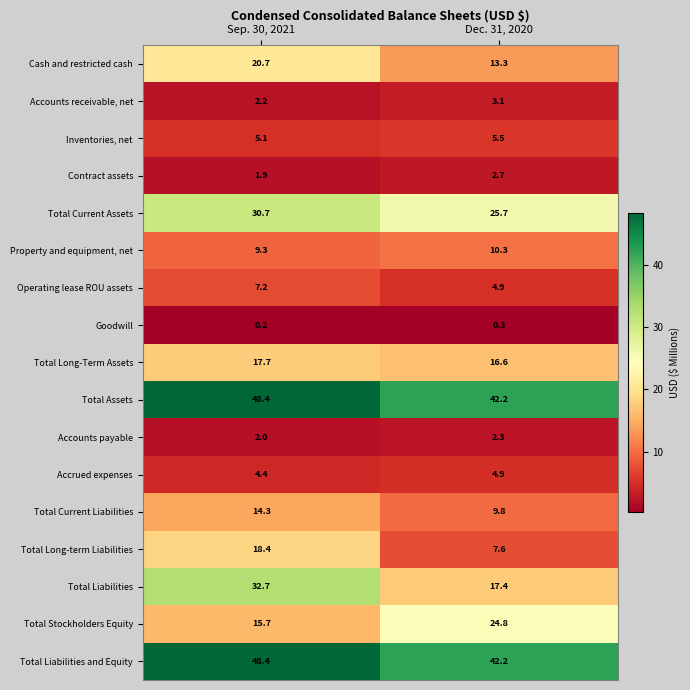

What is the difference between the Total Current Assets values at Sep. 30, 2021 and Dec. 31, 2020?

5.0